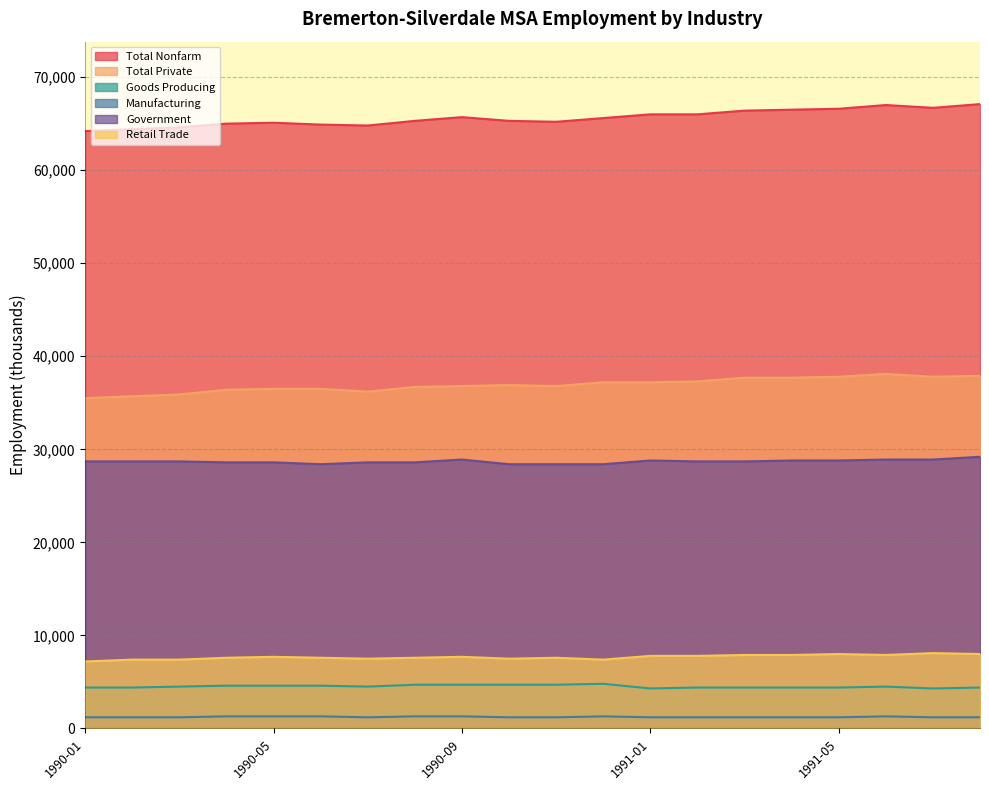

How many lines are shown in the chart?

6